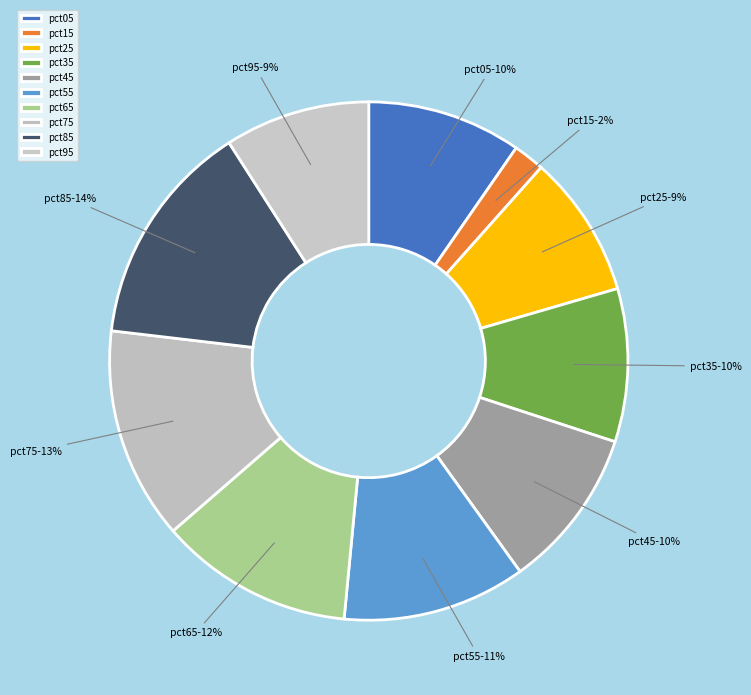

What is the largest slice in the pie chart?

pct85